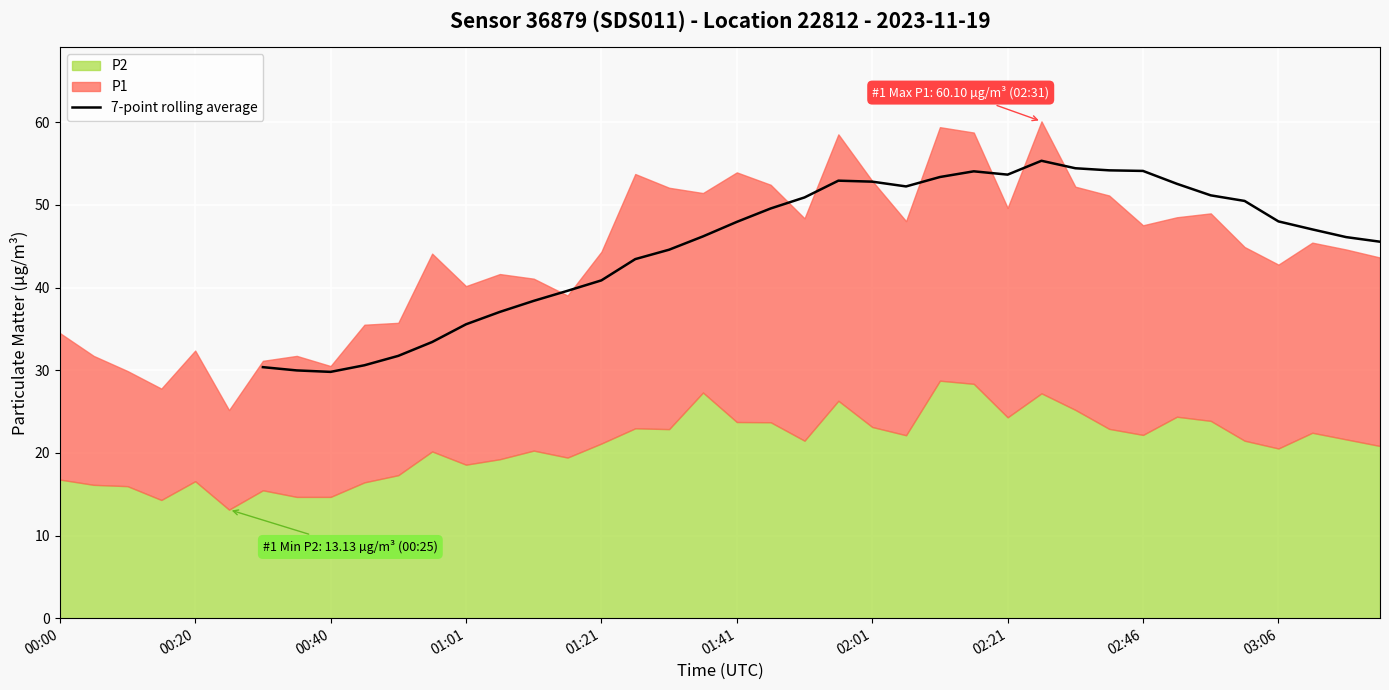

How many values exceed 47?

18